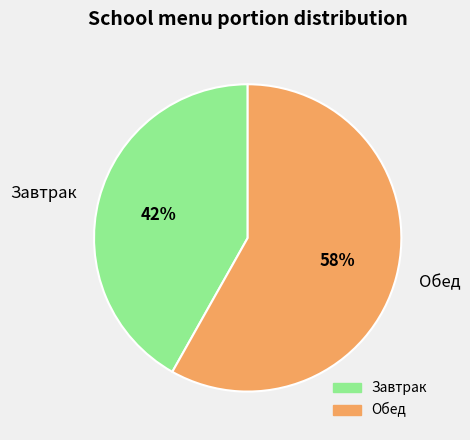

Which slice is the largest?

Обед